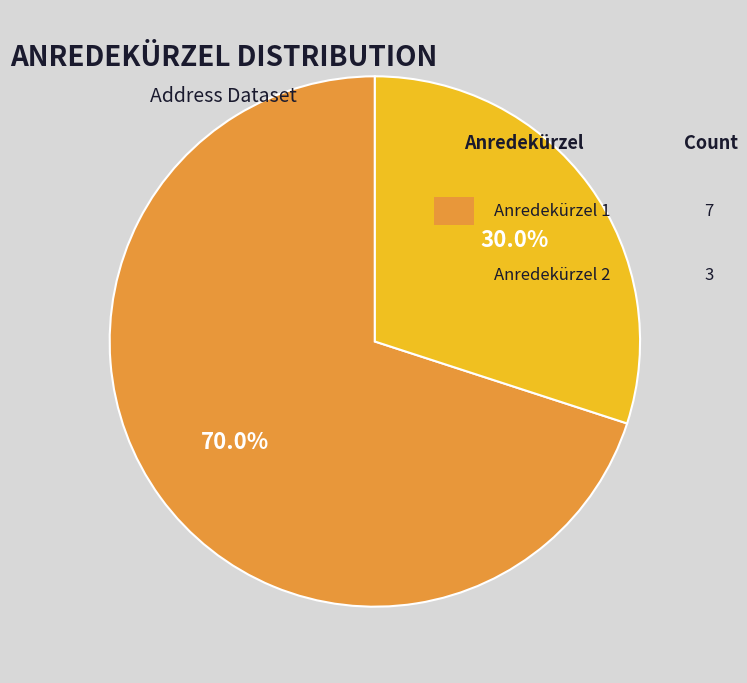

Count the number of slices in the pie.

2